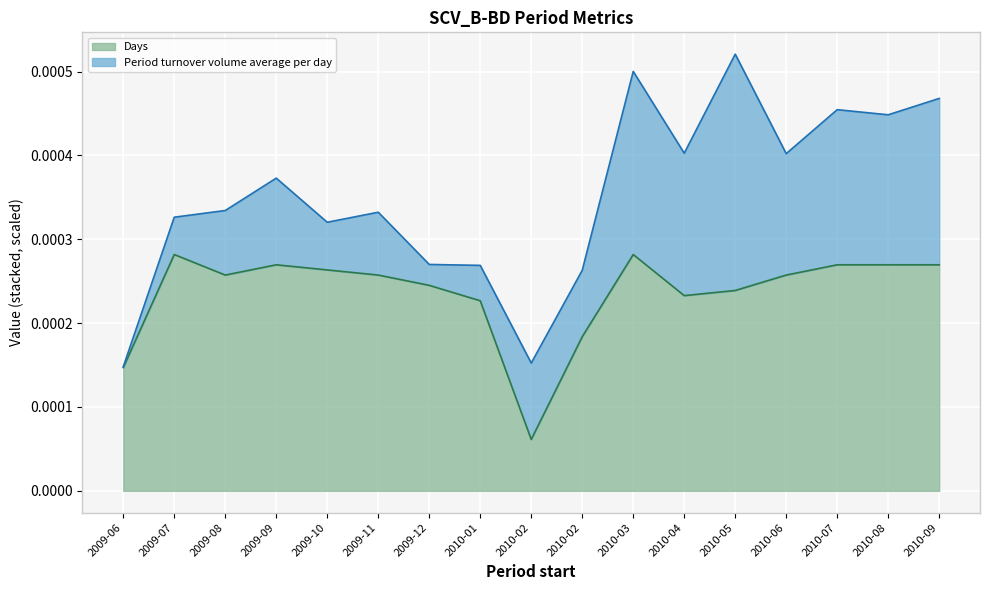

What is the label of the 11th point from the right?

2009-12